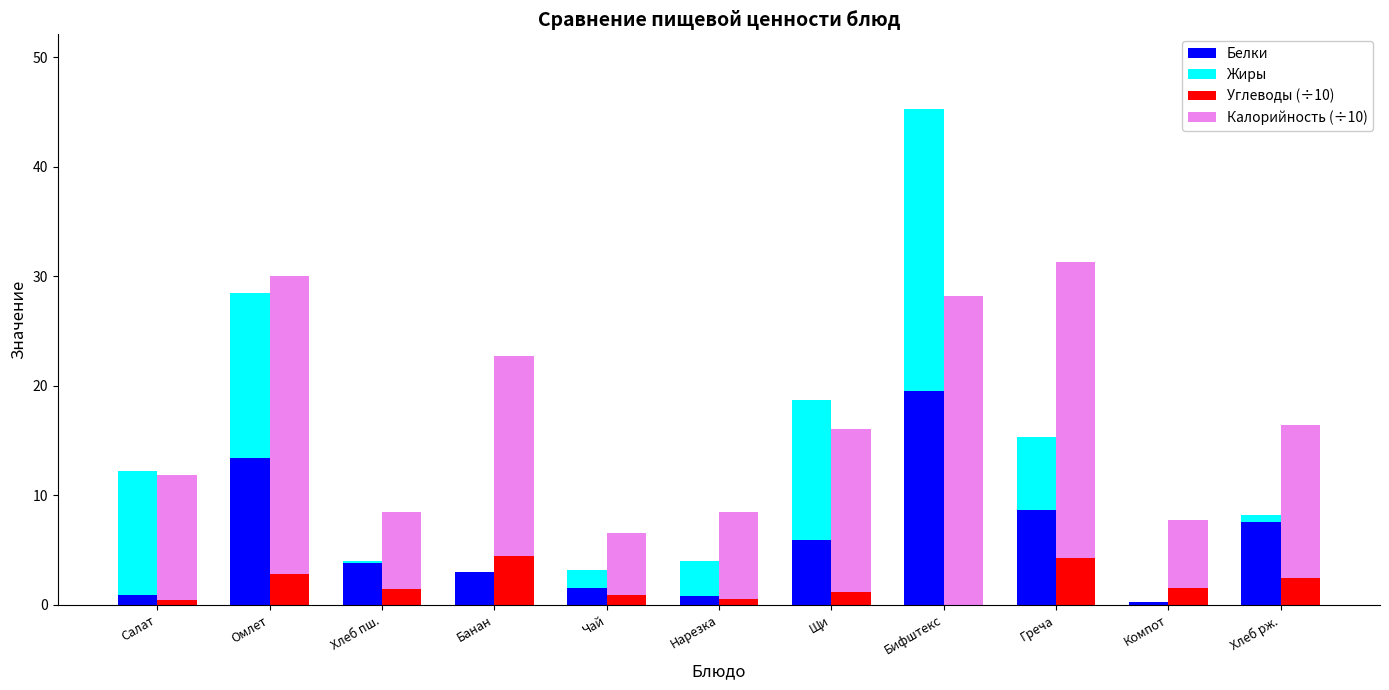

Are the bars grouped side by side (vs. stacked)?

Yes